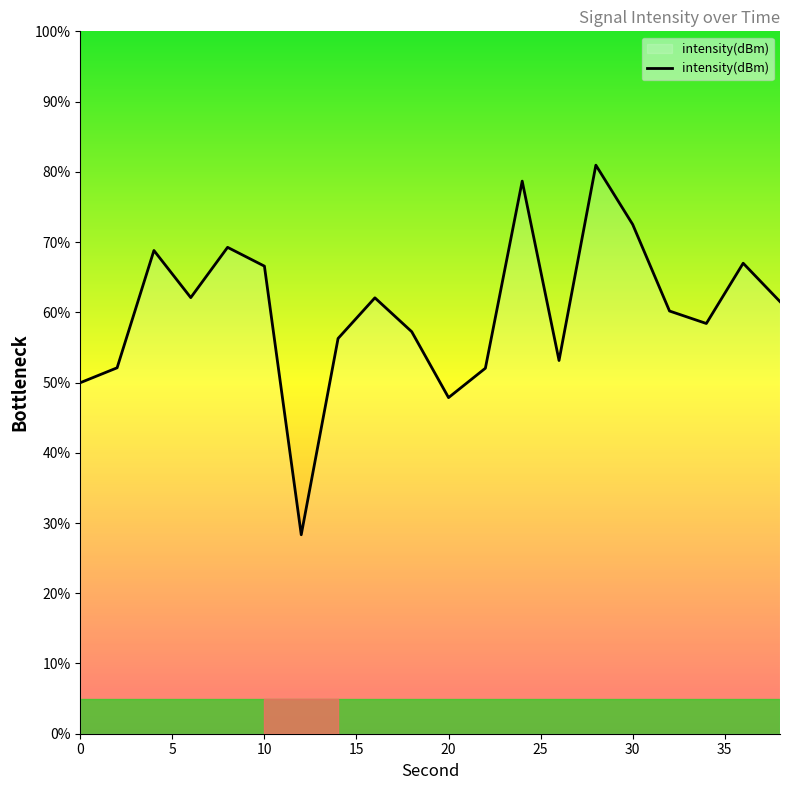

What is the greatest value displayed?

80.9